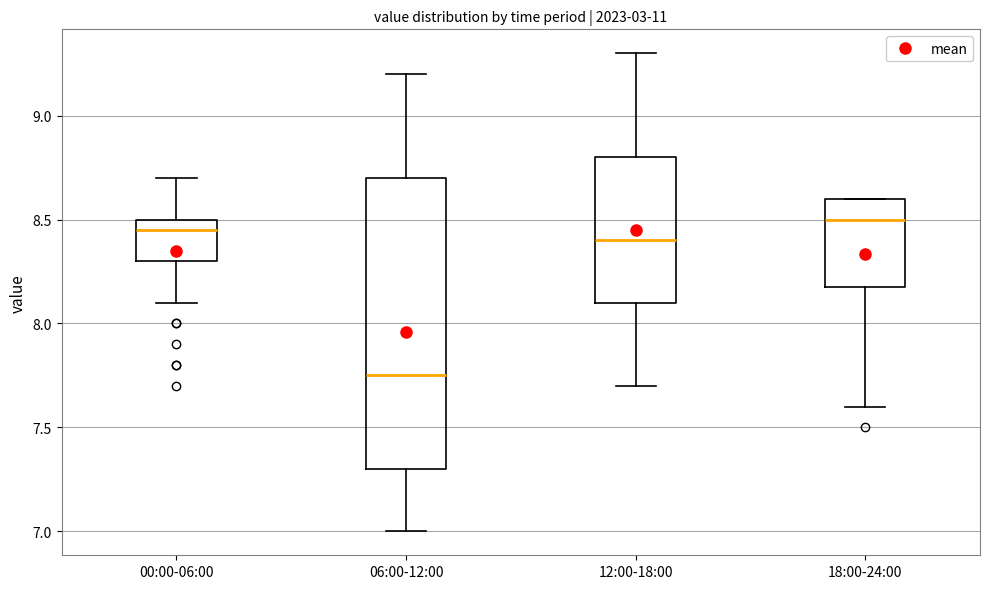

Where does the upper whisker of the box for 12:00-18:00 end on the y-axis? The values are not printed on the chart, so give them approximately, as read against the axis.

9.30